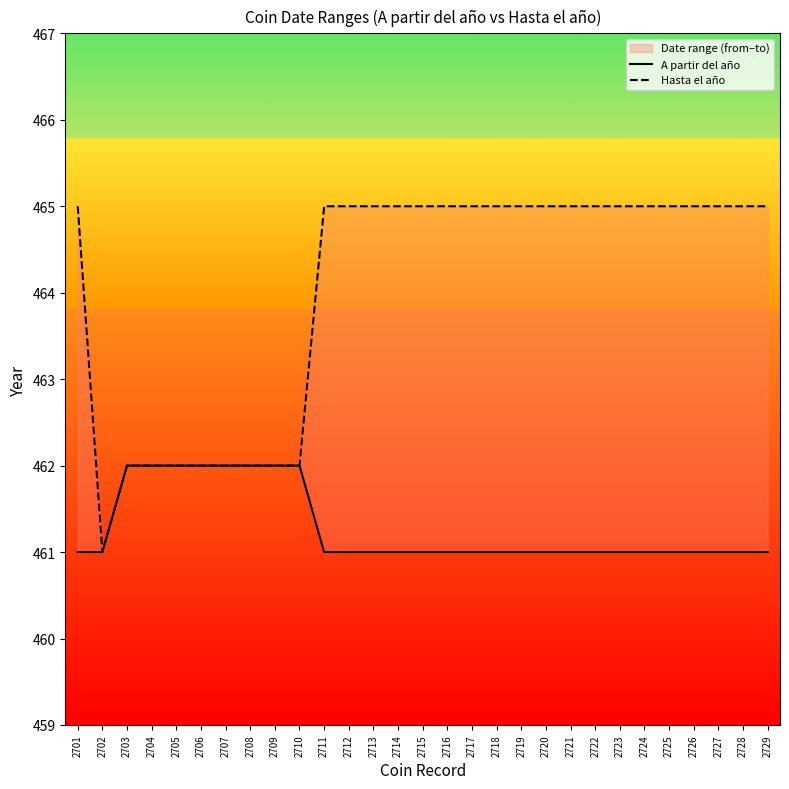

What is the difference between the maximum and second lowest values in the A partir del año series?

1